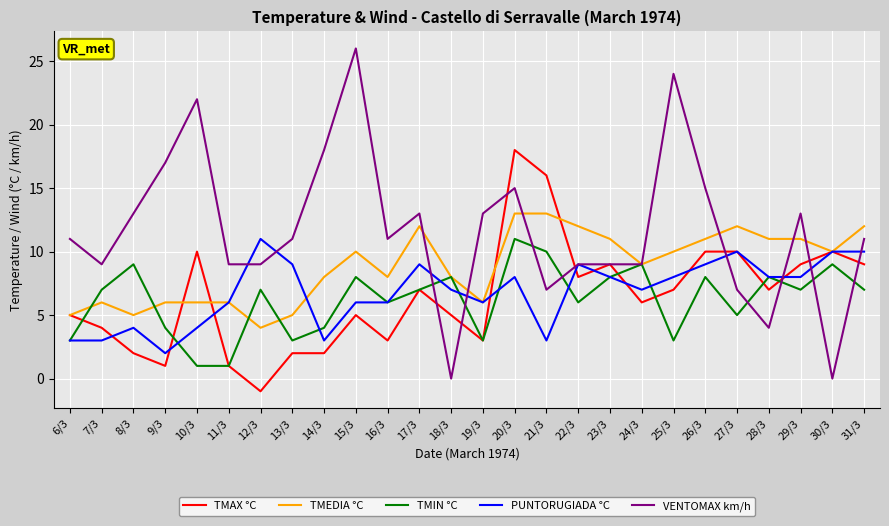

Which series changed the most between 19/3 and 26/3?

TMAX °C